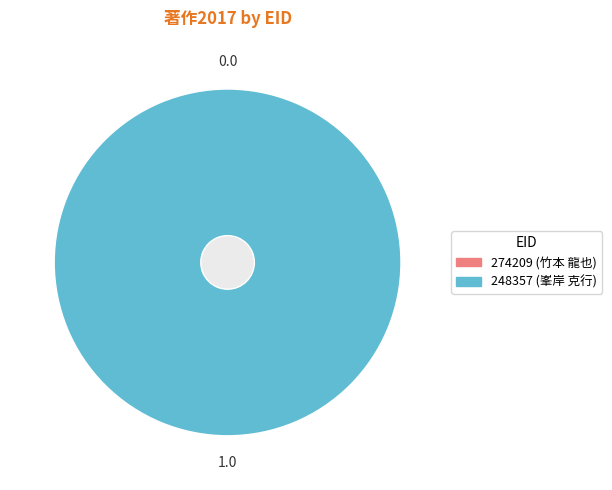

Which slice represents more than half of the pie?

248357